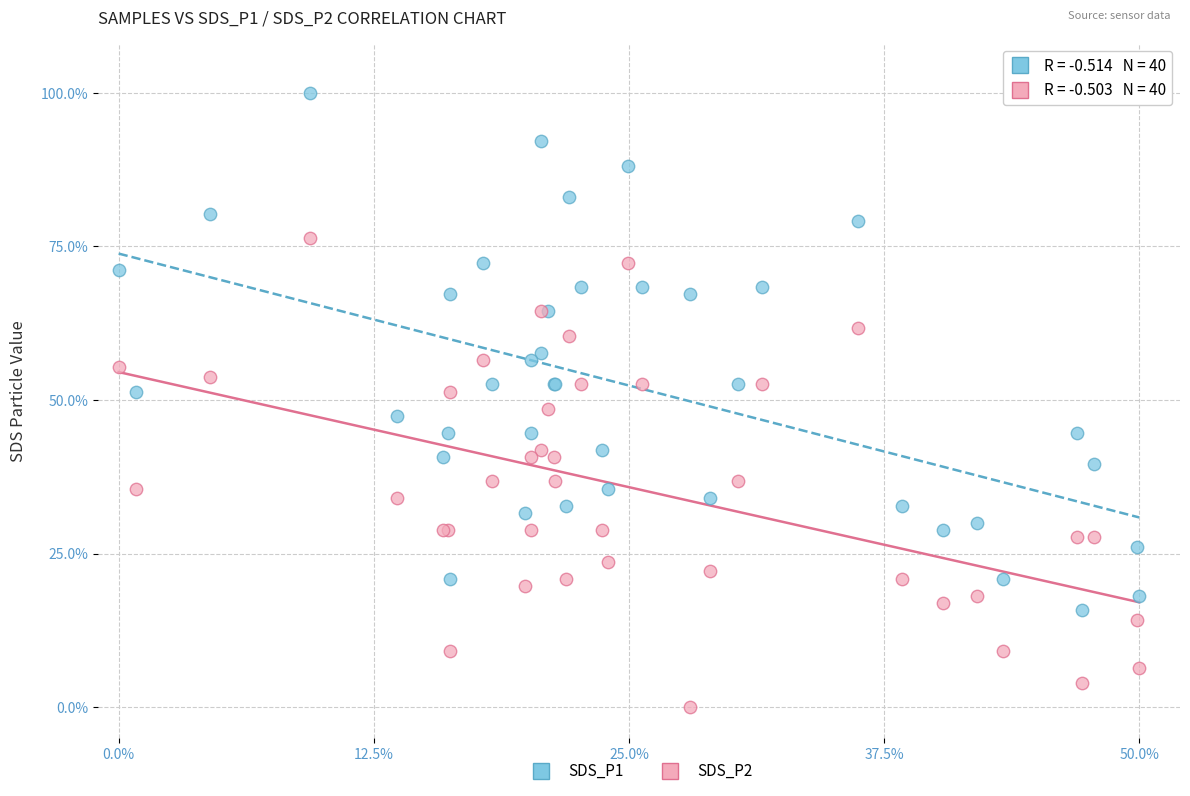

What is the X range (max minus min) for the scatter plot?

50.0